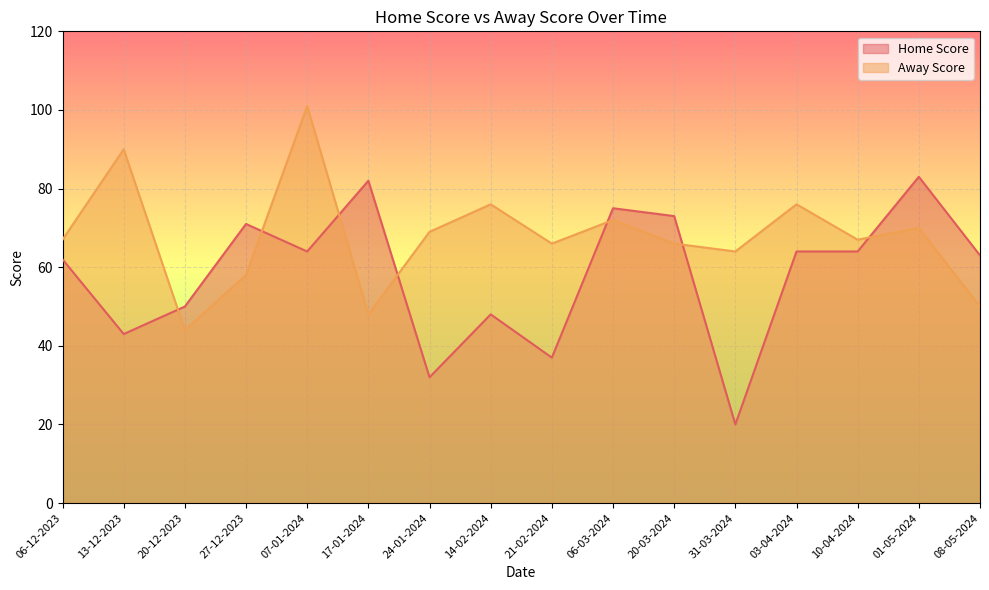

What is the total value across all series at 21-02-2024?

103